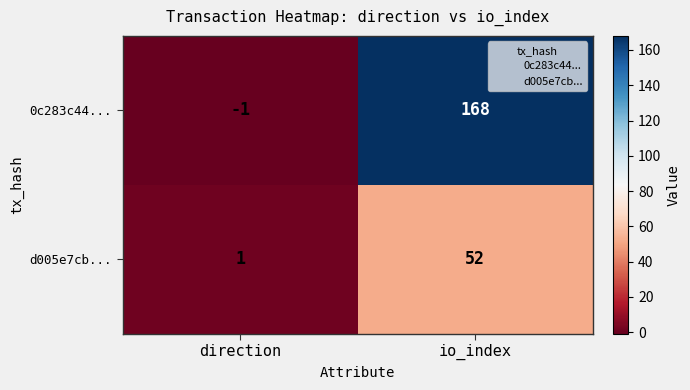

Reading left to right, what are all the values shown in this chart?

0c283c44...: -1	168
d005e7cb...: 1	52